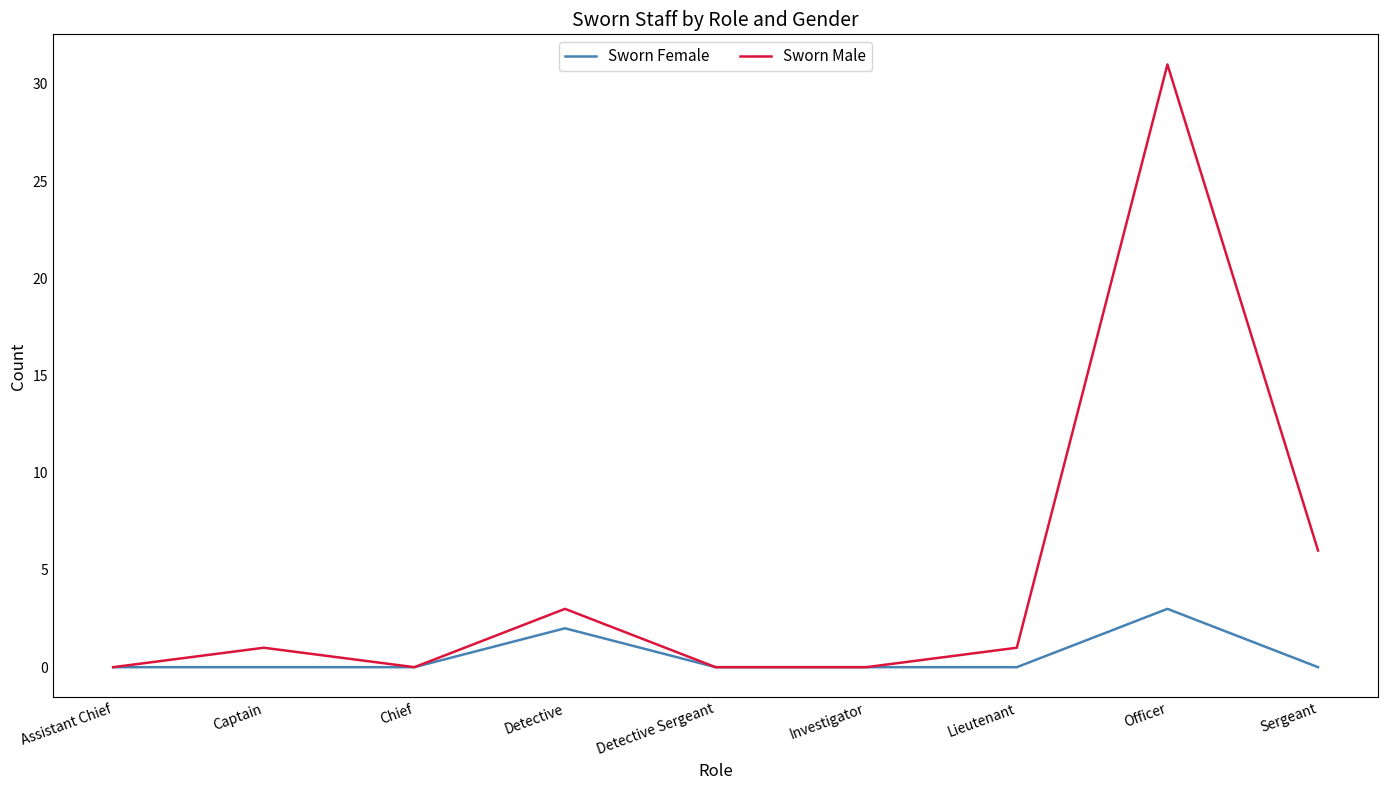

Rank the series by their average value, from lowest to highest.

Sworn Female, Sworn Male